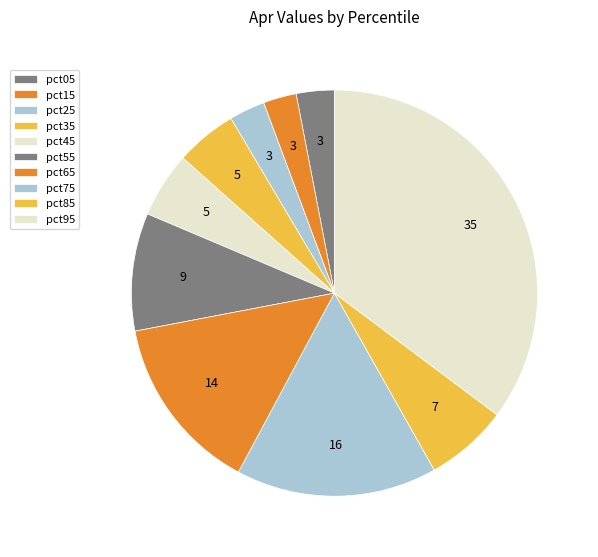

Count the number of slices in the pie.

10